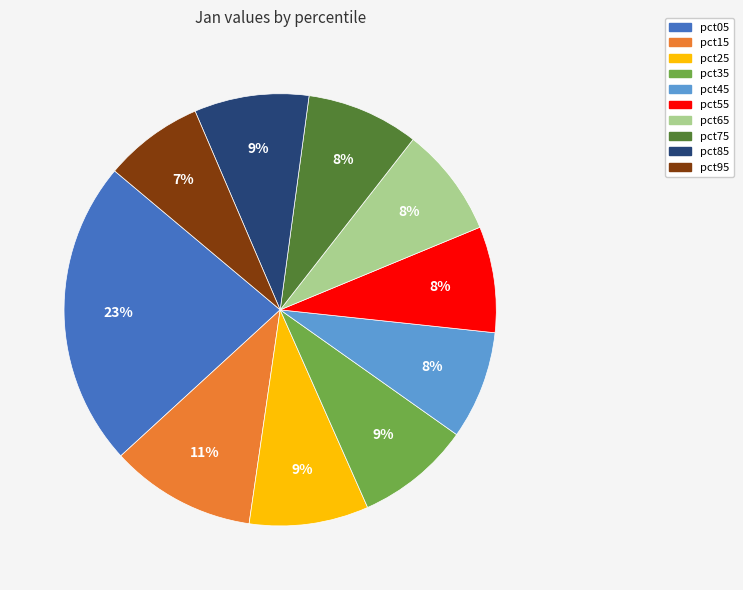

Is it true that pct65 is 8% of the pie?

True